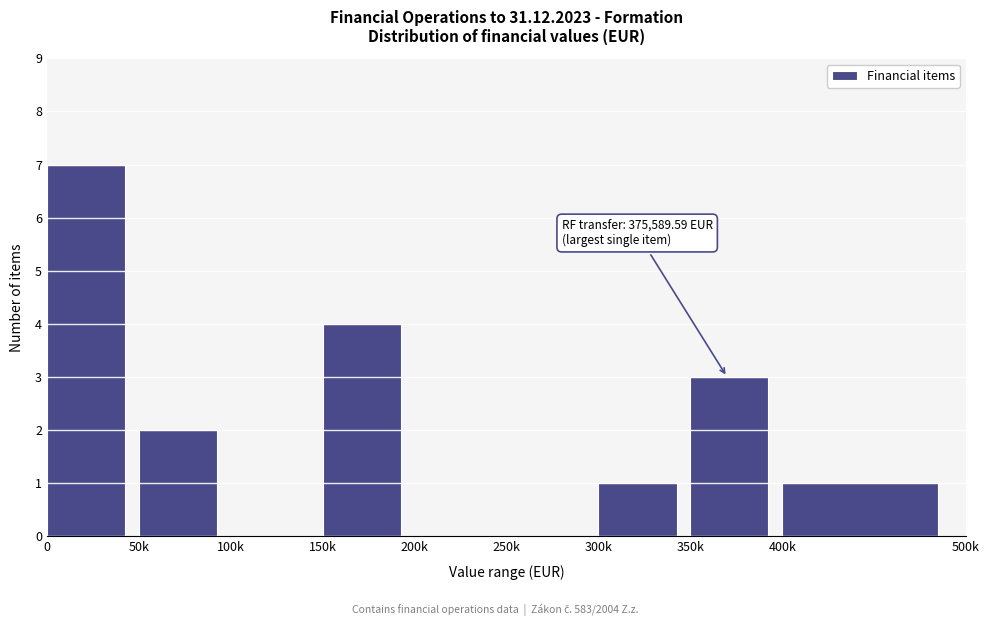

Reading right to left, extract all data points from this chart.

400k=1	350k=3	300k=1	250k=0	200k=0	150k=4	100k=0	50k=2	0=7